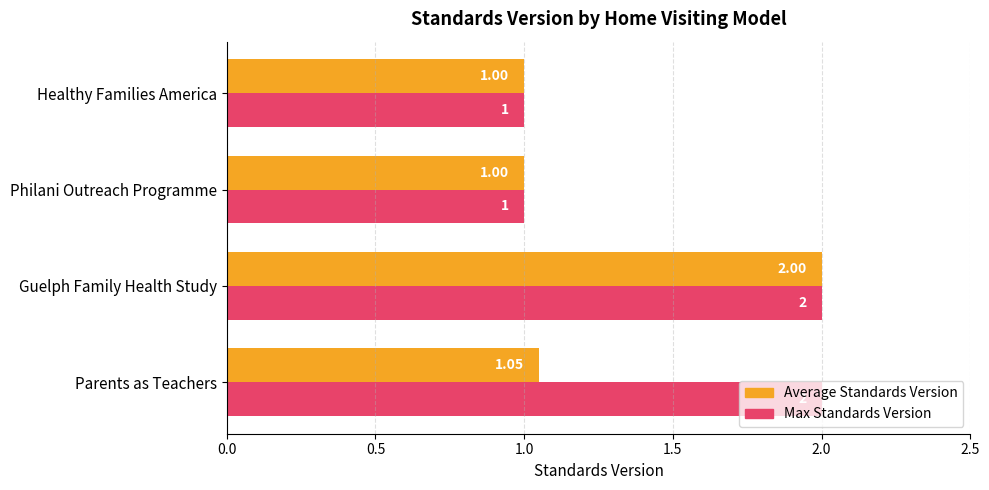

What is the difference between the maximum and minimum values in the Average Standards Version series?

1.0